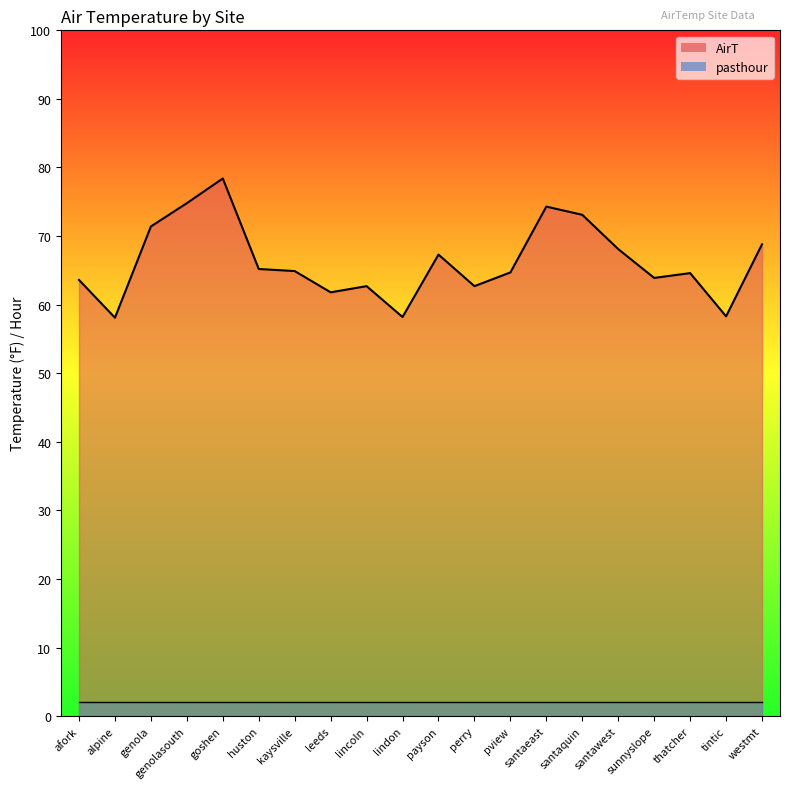

Rank the categories by value from lowest to highest.

alpine, lindon, tintic, leeds, lincoln, perry, afork, sunnyslope, thatcher, pview, kaysville, huston, payson, santawest, westmt, genola, santaquin, santaeast, genolasouth, goshen